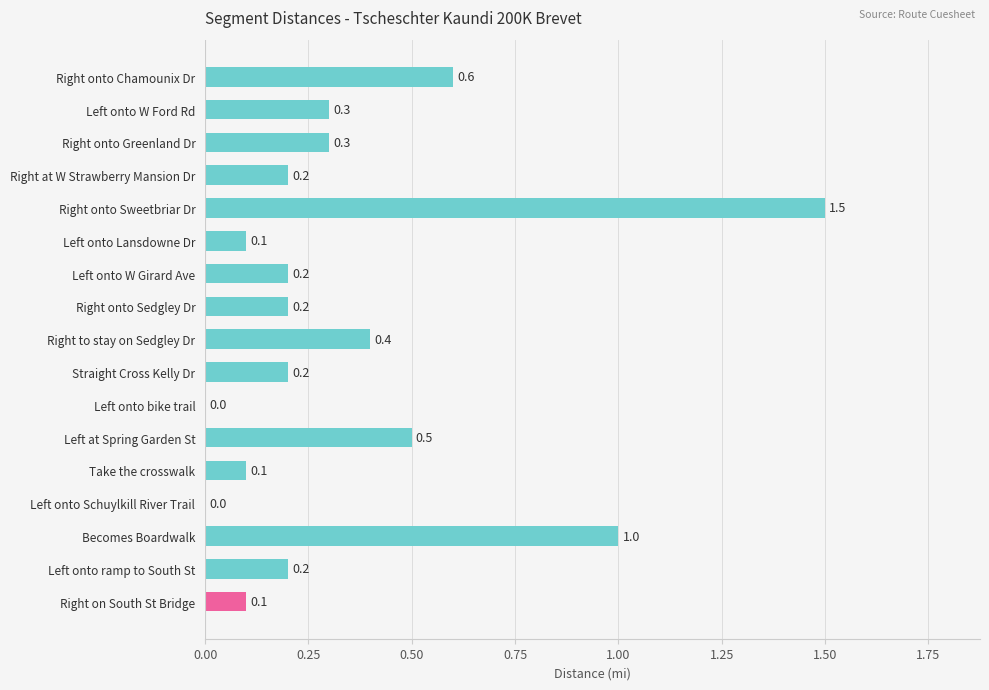

Which has a higher value, Right at W Strawberry Mansion Dr or Right to stay on Sedgley Dr?

Right to stay on Sedgley Dr